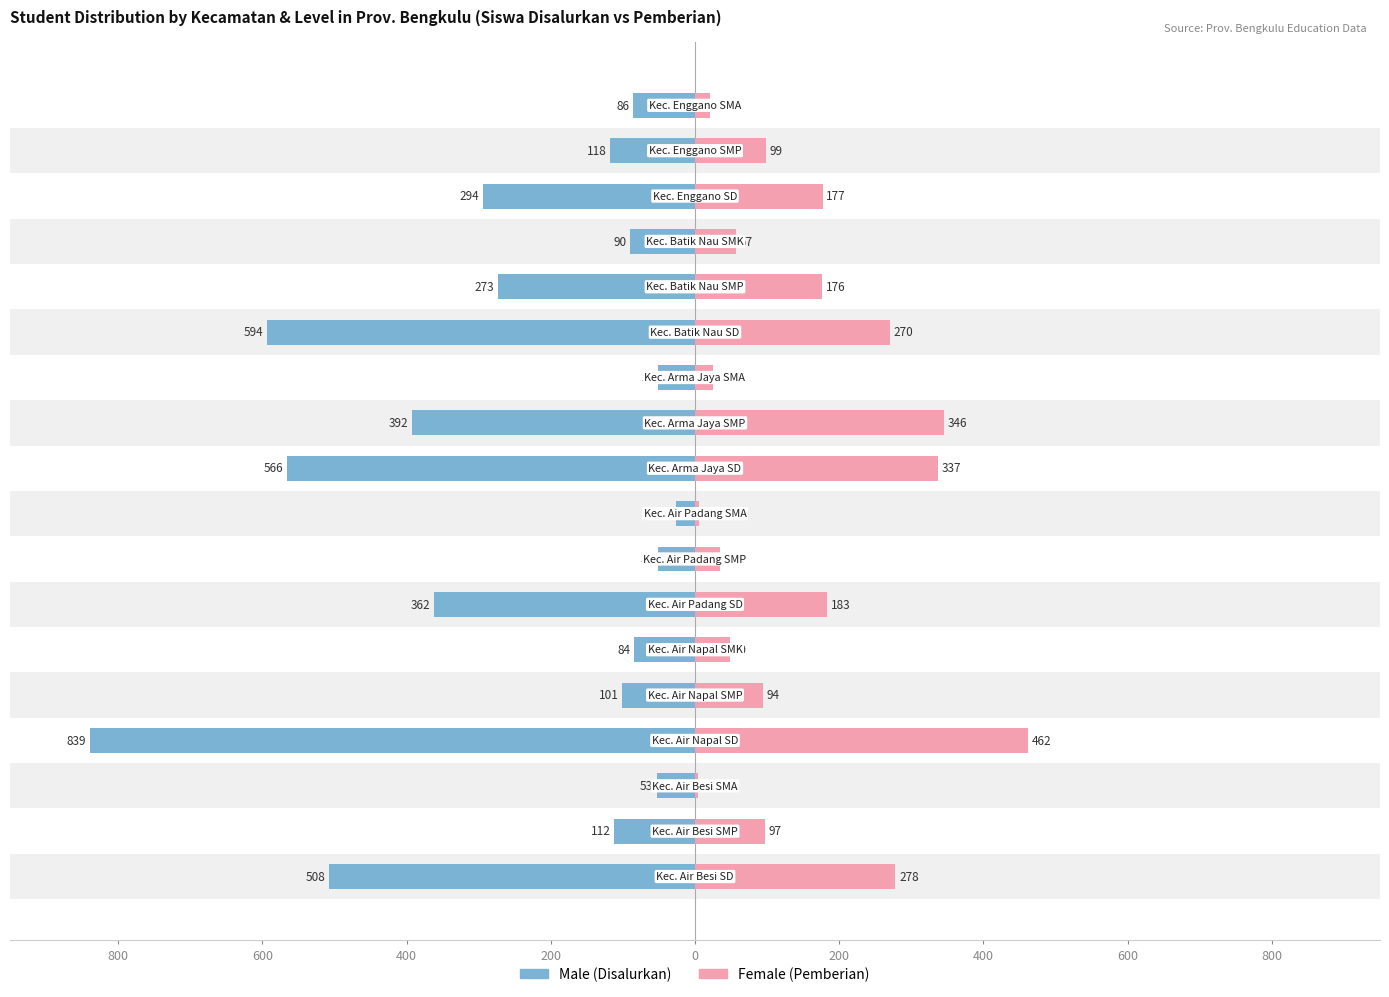

Reading left to right, list all the values displayed in this chart.

Male: -508	-112	-53	-839	-101	-84	-362	-52	-26	-566	-392	-51	-594	-273	-90	-294	-118	-86
Female: 278	97	4	462	94	49	183	34	6	337	346	25	270	176	57	177	99	21